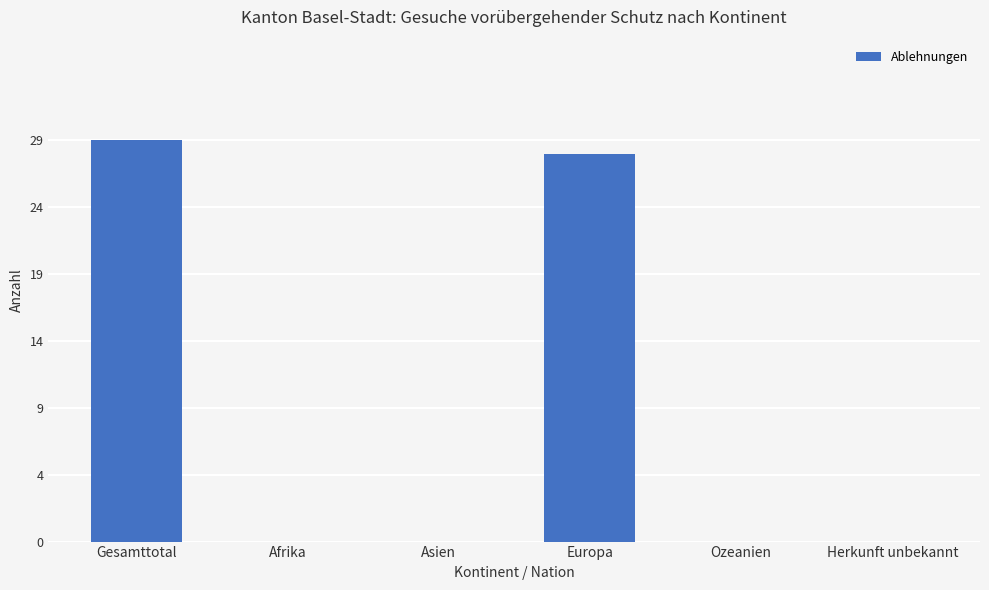

Which has a higher value, Afrika or Europa?

Europa